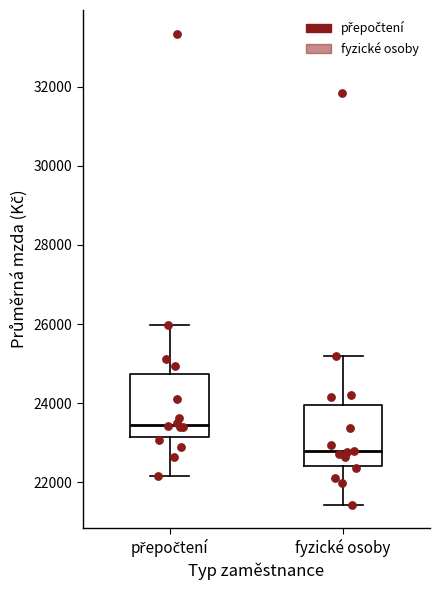

Where is the lower edge of the box for fyzické osoby on the y-axis? The values are not printed on the chart, so give them approximately, as read against the axis.

22400